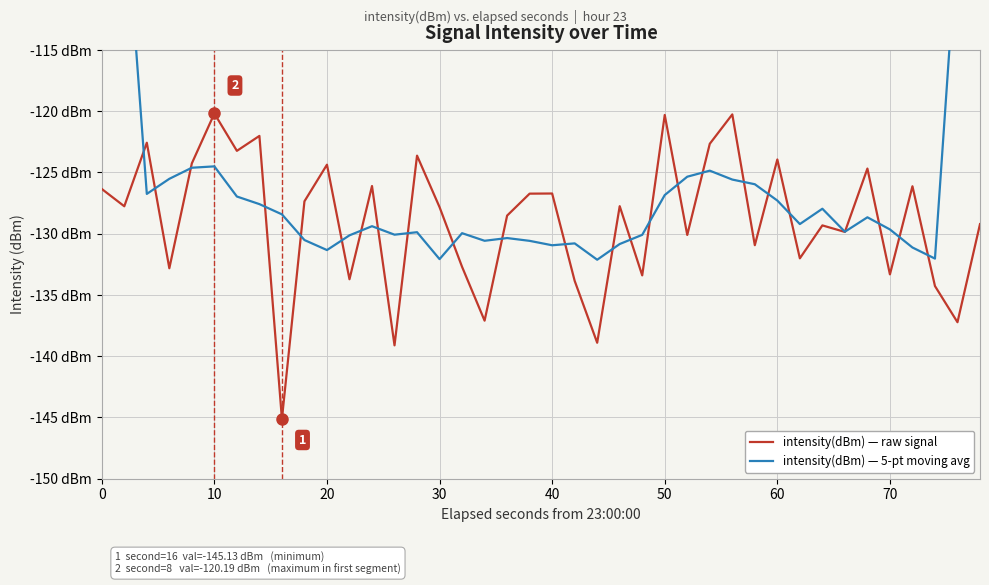

In intensity(dBm) — 5-pt moving avg, how many points are lower than both neighbors (excluding endpoints)?

10